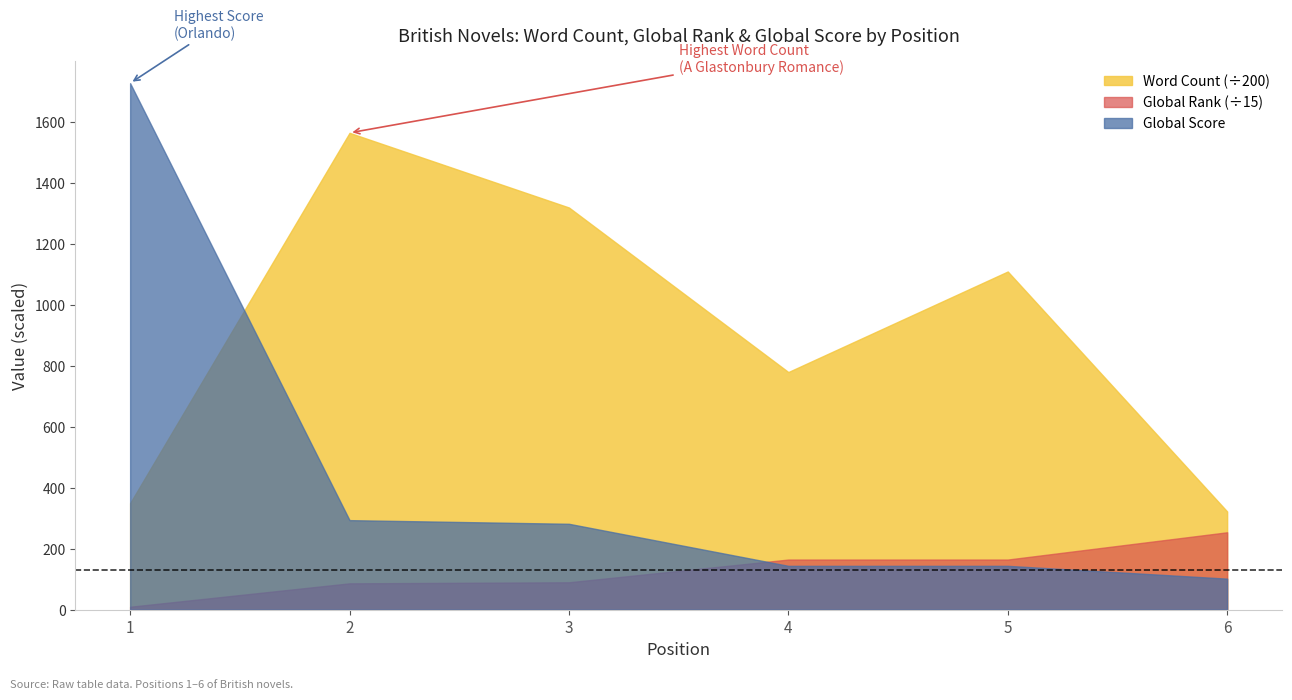

True or false: Global Score has a value of 158 at 6.

False